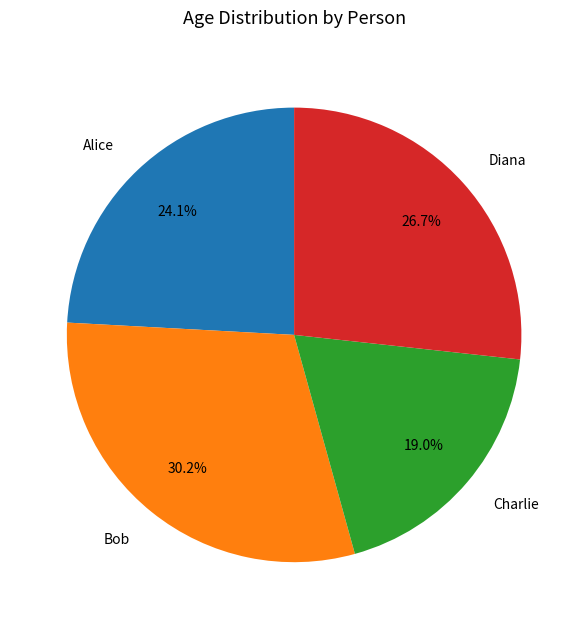

Does Bob account for over 50% of the chart?

No